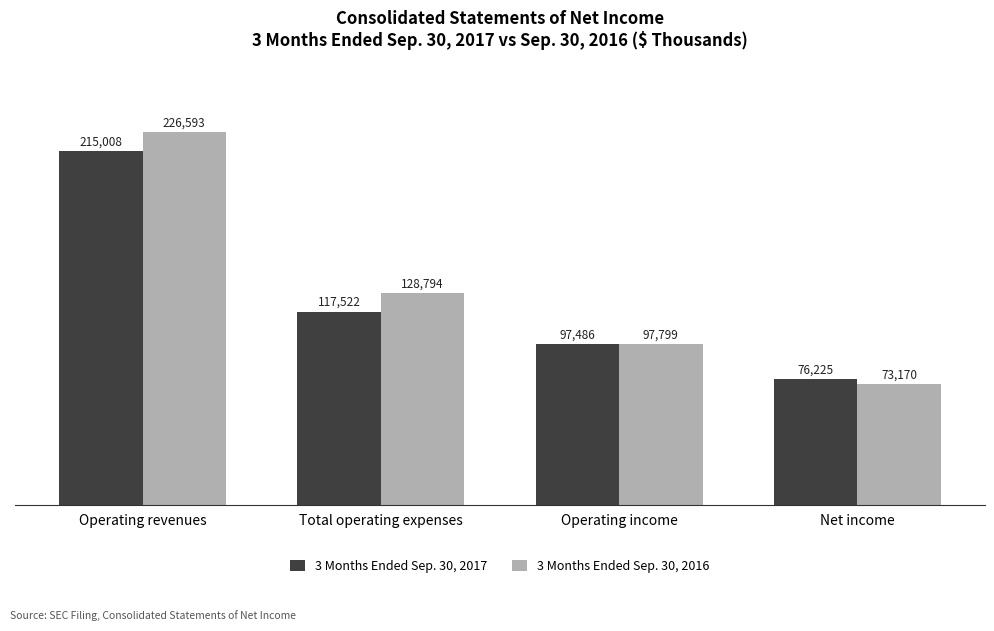

Read the 3 Months Ended Sep. 30, 2016 value at Net income.

73170